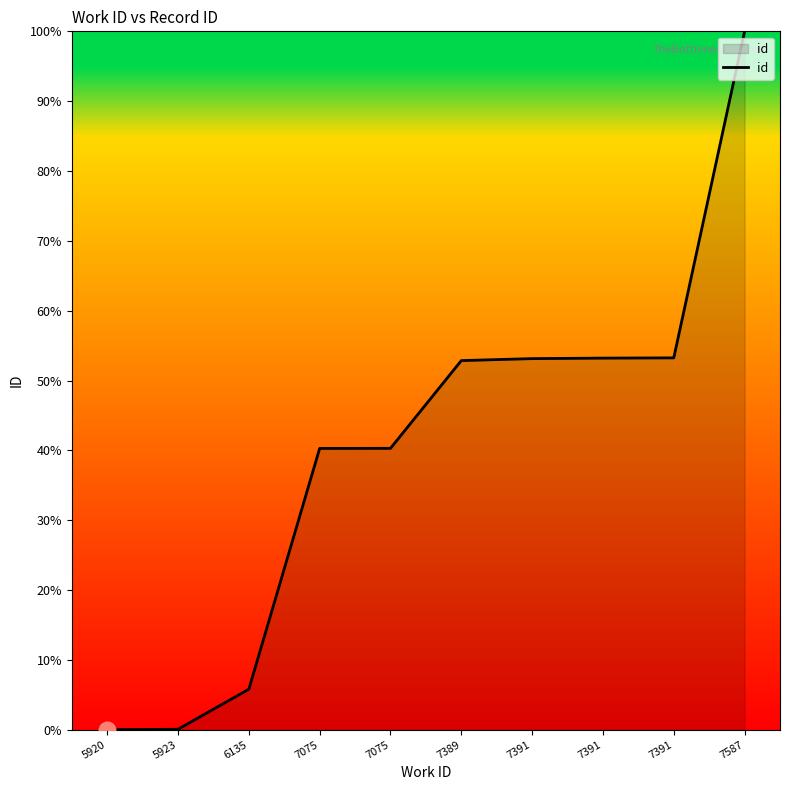

Reading left to right, extract all data points from this chart.

0.0	0.1	5.8	40.3	40.3	52.9	53.1	53.2	53.2	100.0